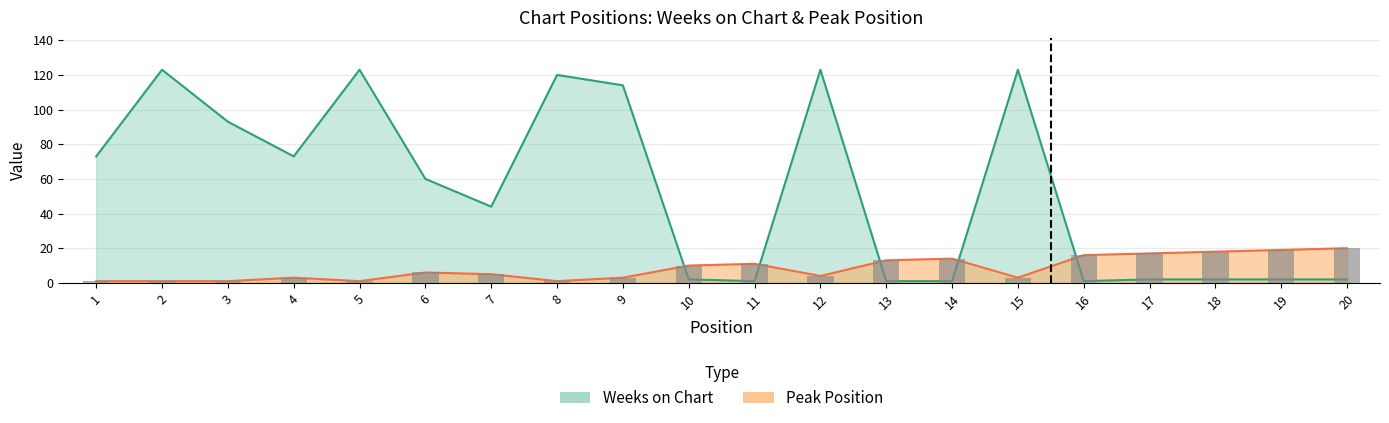

What value does the Peak Position series have at 11, to the nearest 5?

10